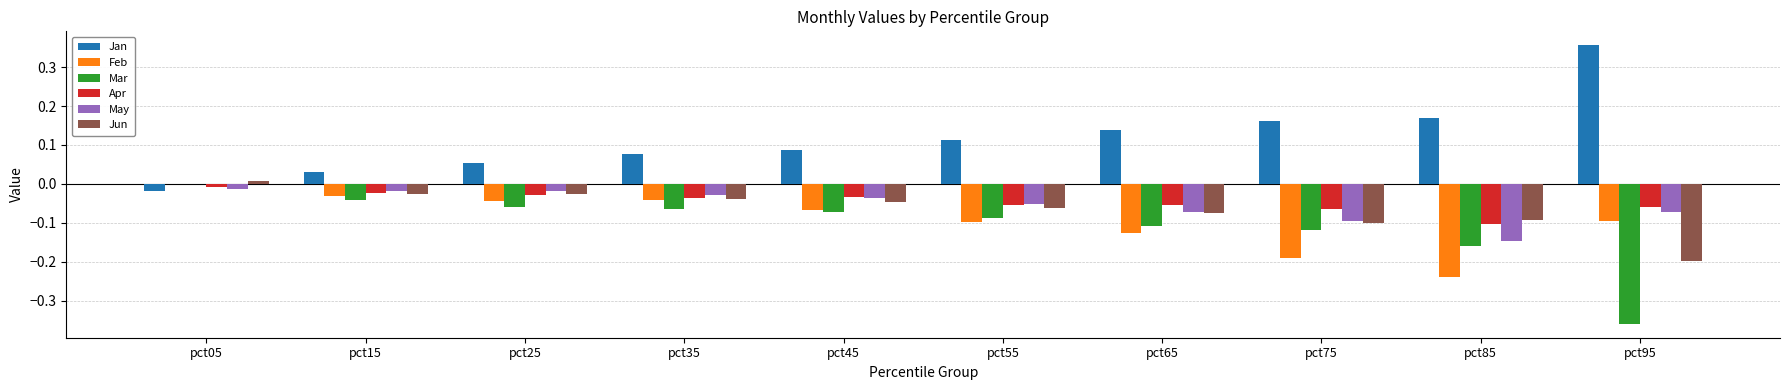

Is the value of May at pct75 greater than the value of Jan at pct25?

No